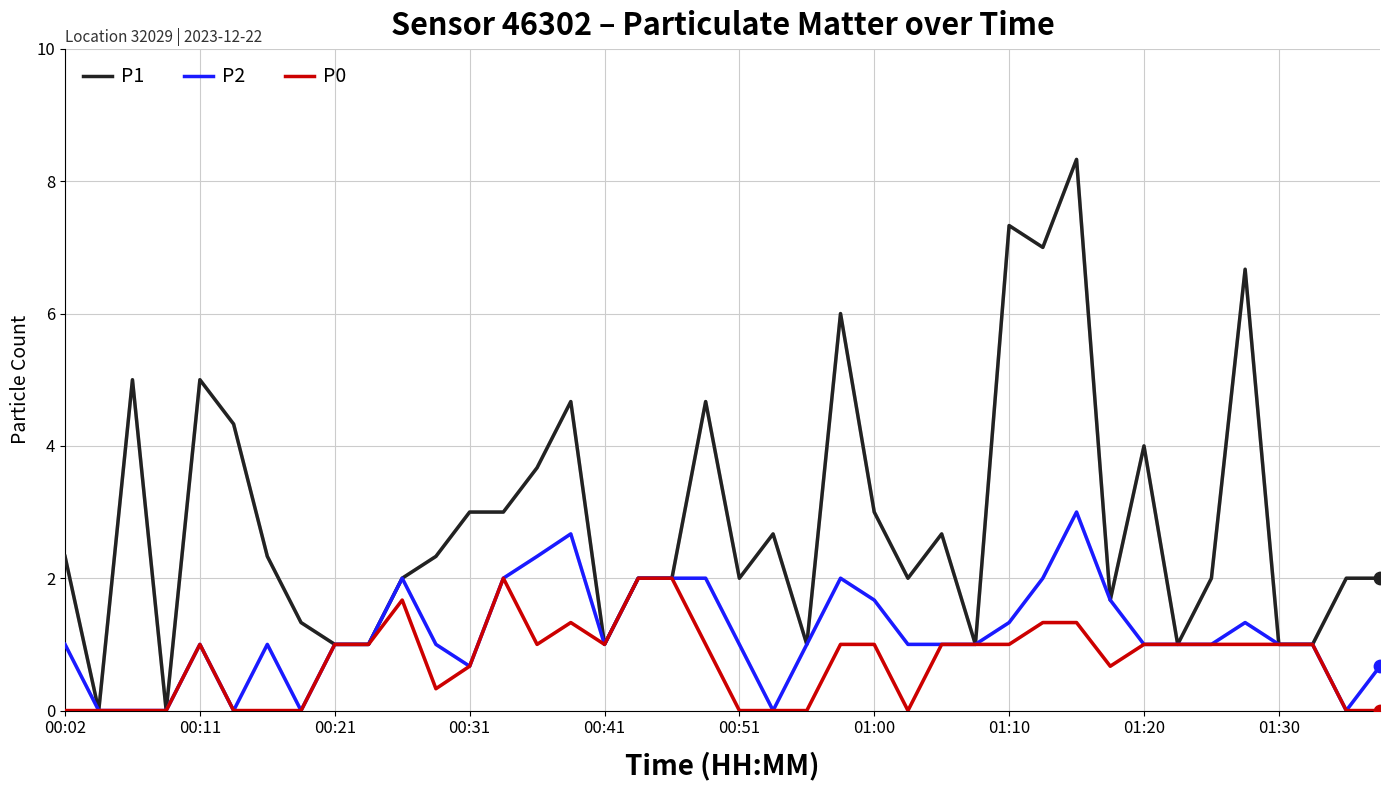

Rank the series by their average value, from highest to lowest.

P1, P2, P0